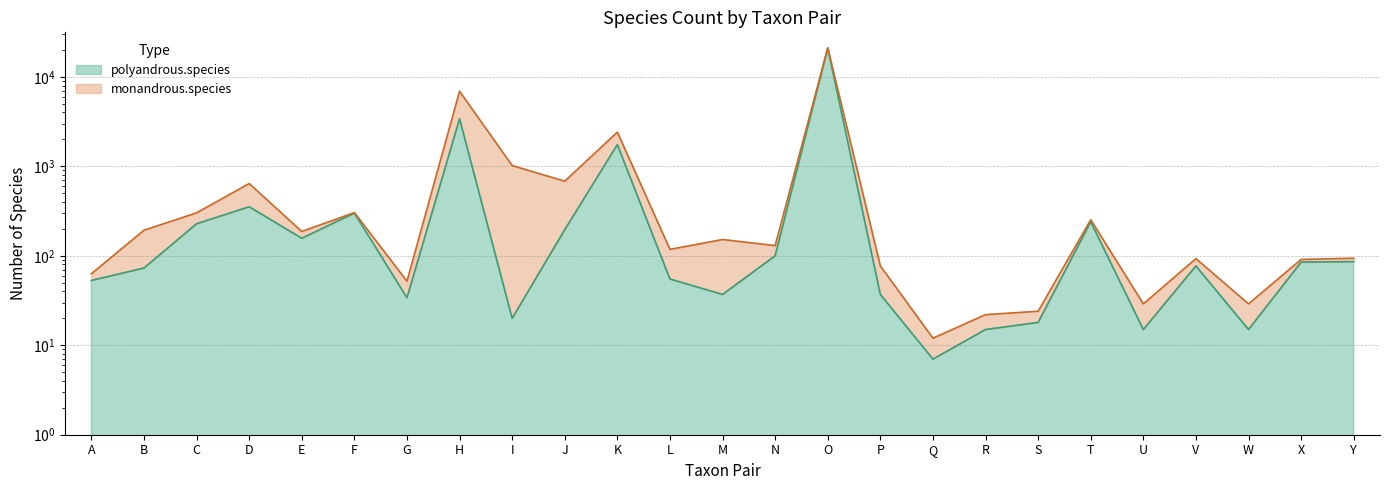

Rank the categories by value from lowest to highest.

Q, R, U, W, S, I, G, M, P, A, L, B, V, X, Y, N, E, J, C, T, F, D, K, H, O